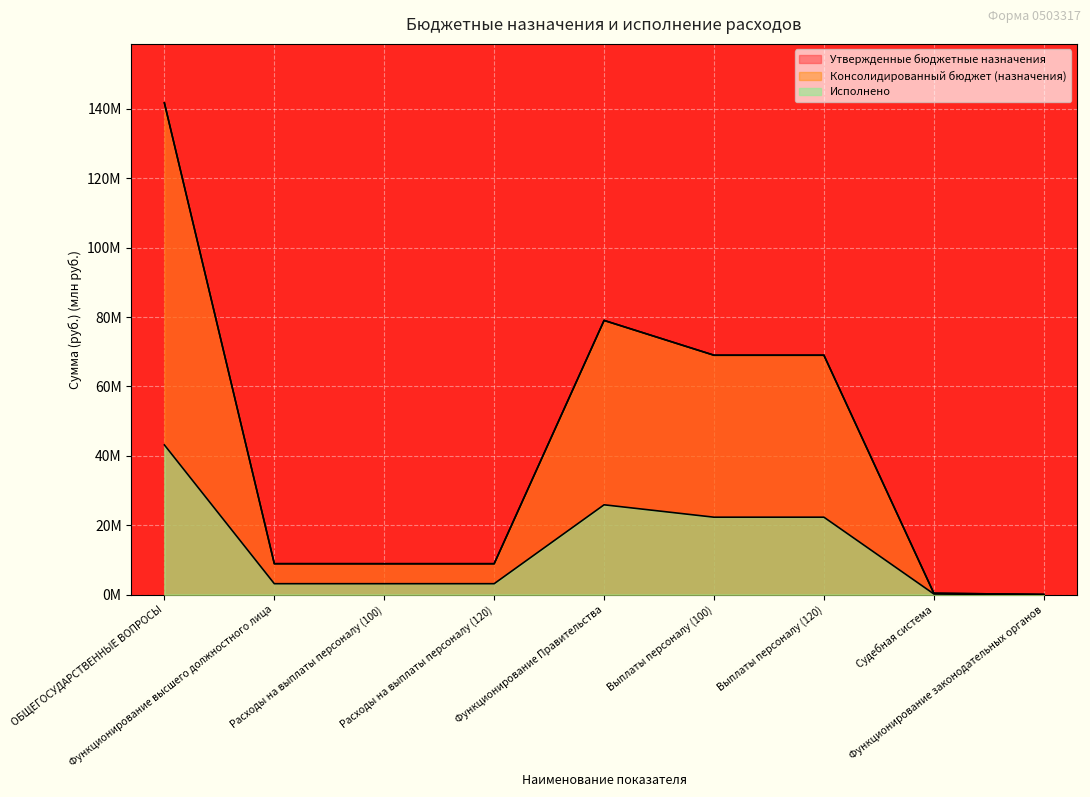

The Консолидированный бюджет (назначения) series shows 8.9 at Функционирование высшего должностного лица. True or false?

True